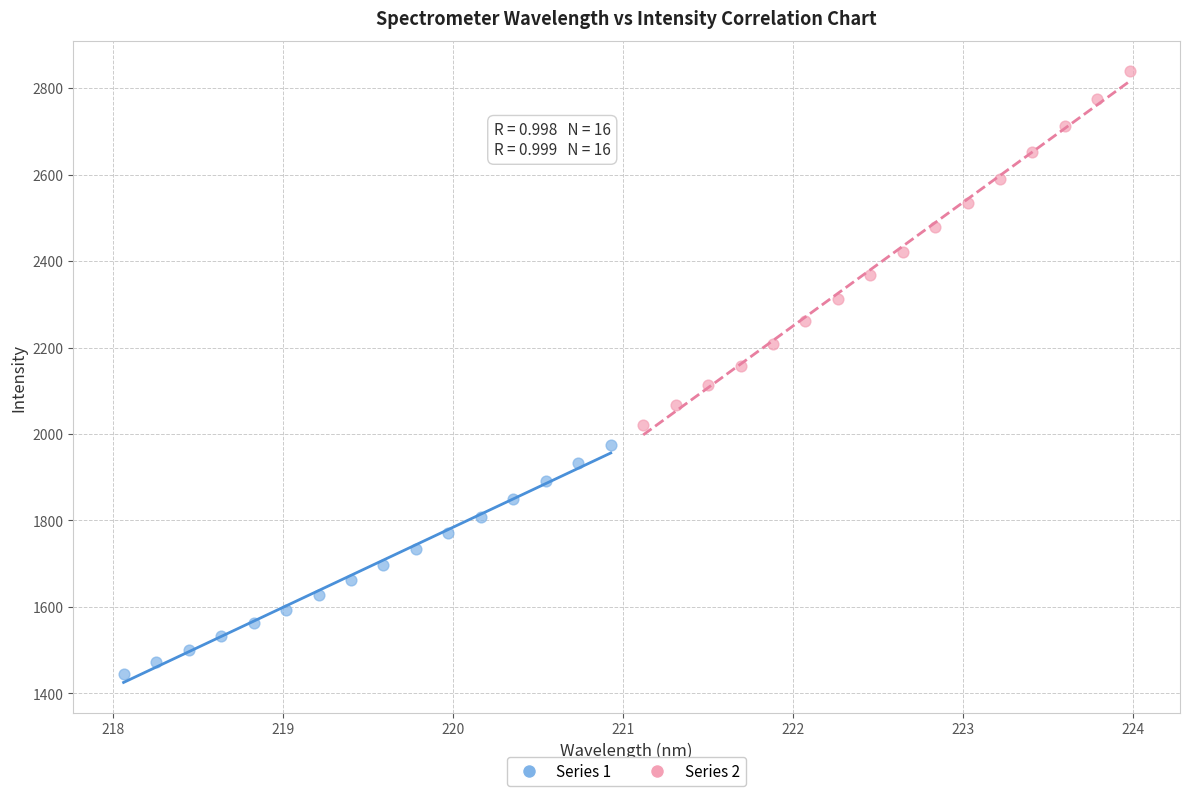

Which series has the widest spread of Y values?

Series 2